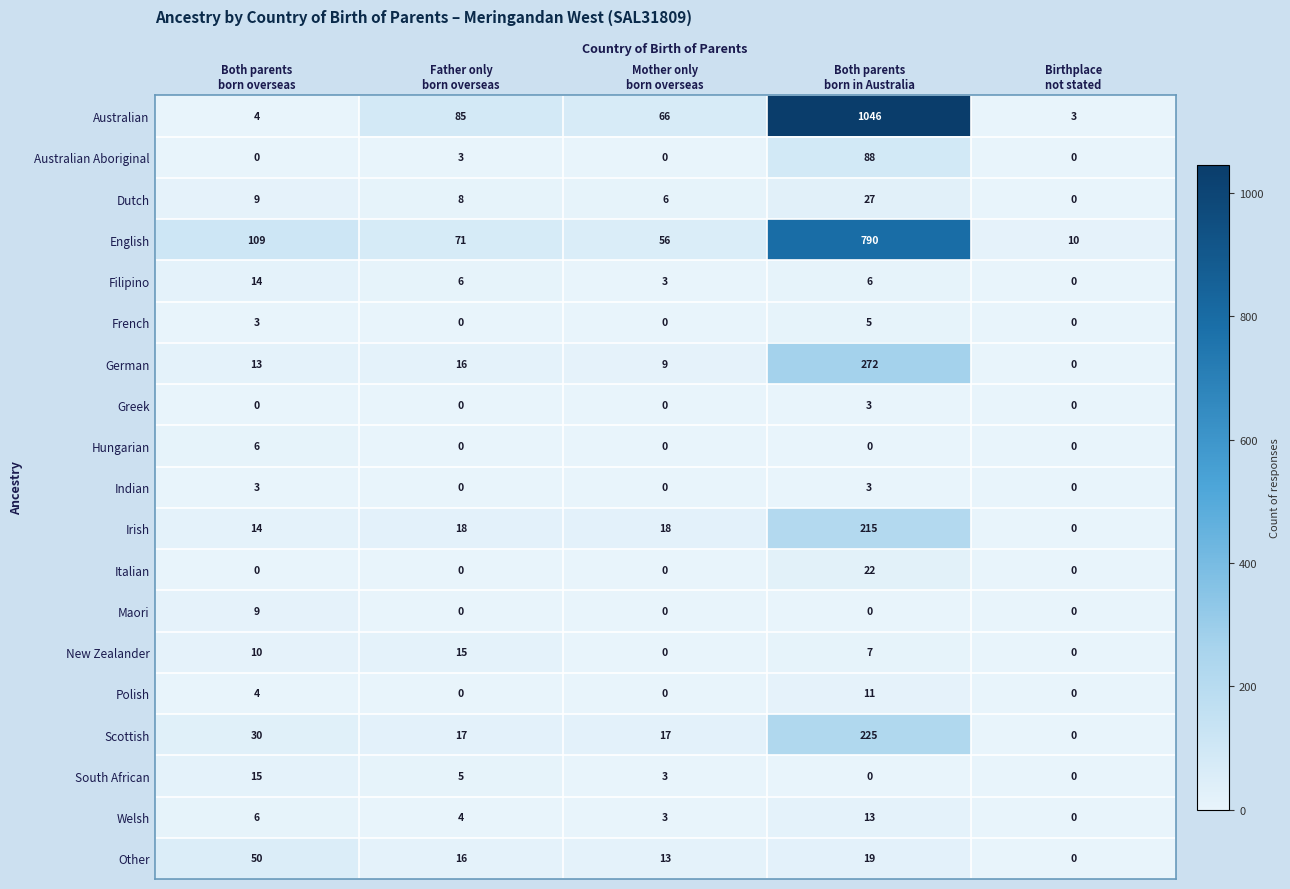

What is the greatest value displayed?

1046